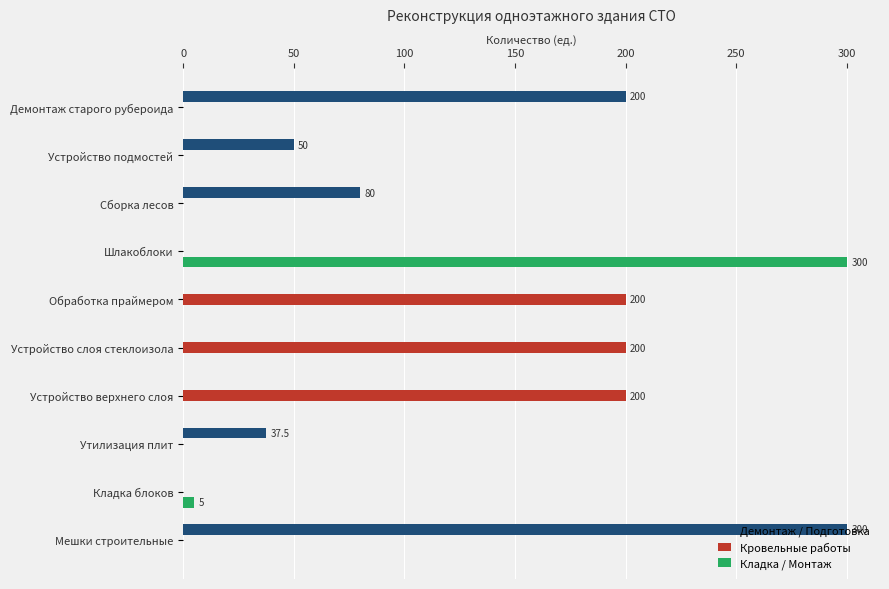

What is the sum of all Демонтаж / Подготовка values?

667.5